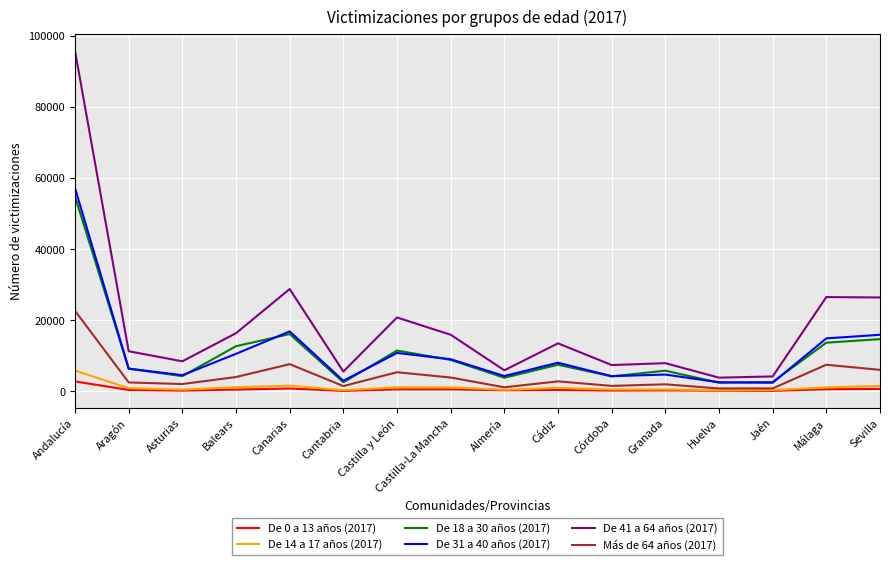

The value of De 0 a 13 años (2017) at Andalucía is 2797. True or false?

True